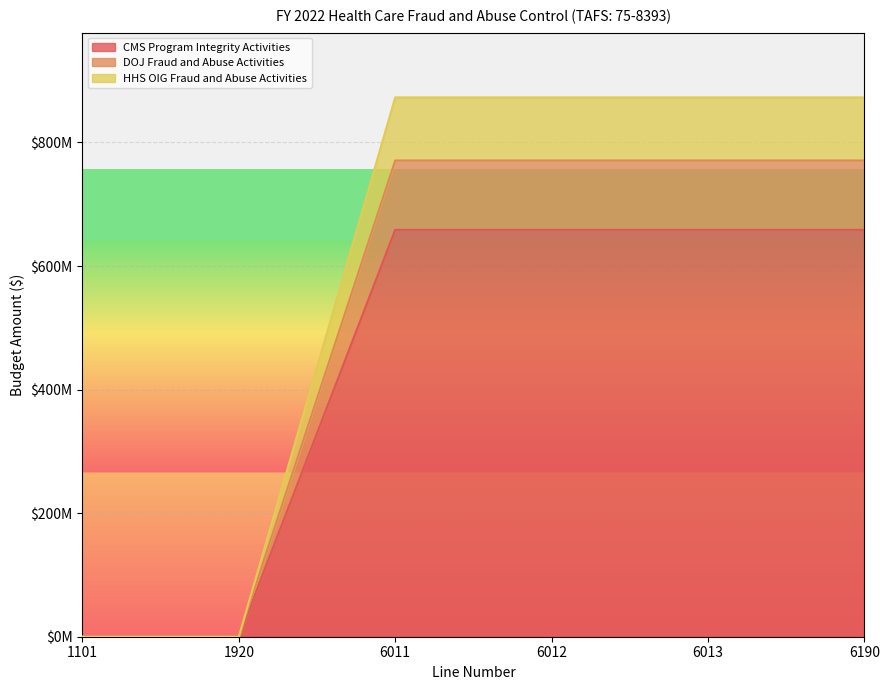

Rank the categories by DOJ Fraud and Abuse Activities value from lowest to highest.

1101, 1920, 6011, 6012, 6013, 6190